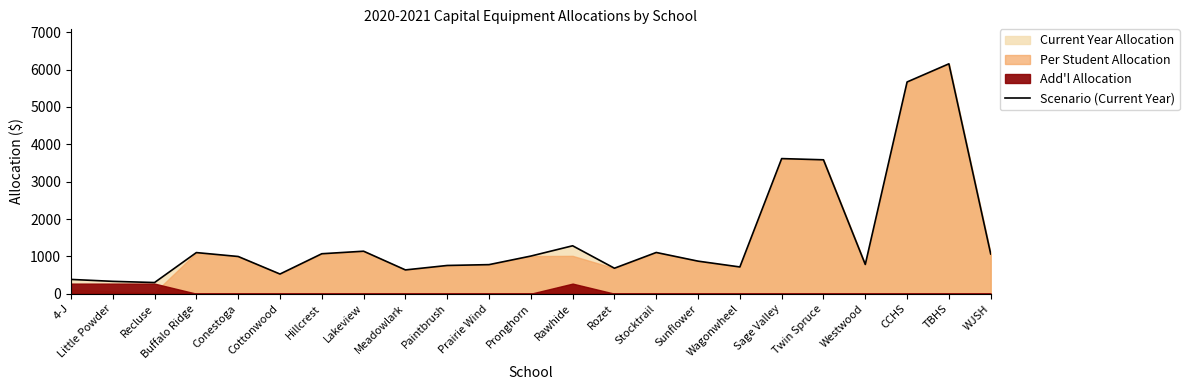

True or false: the data has more than 1 interior local peaks.

True